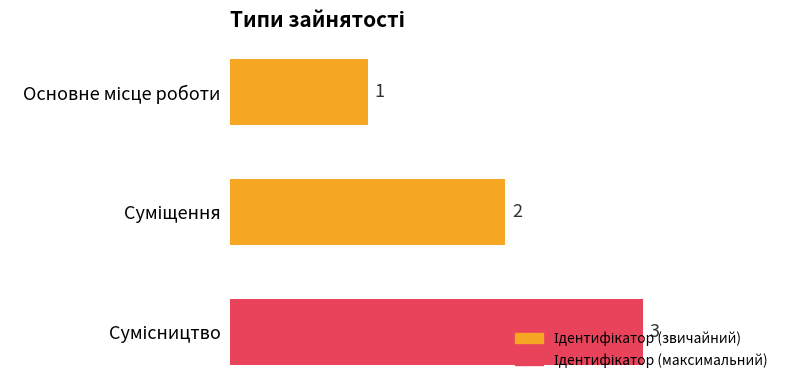

Count the values in the range 1 to 3.

3